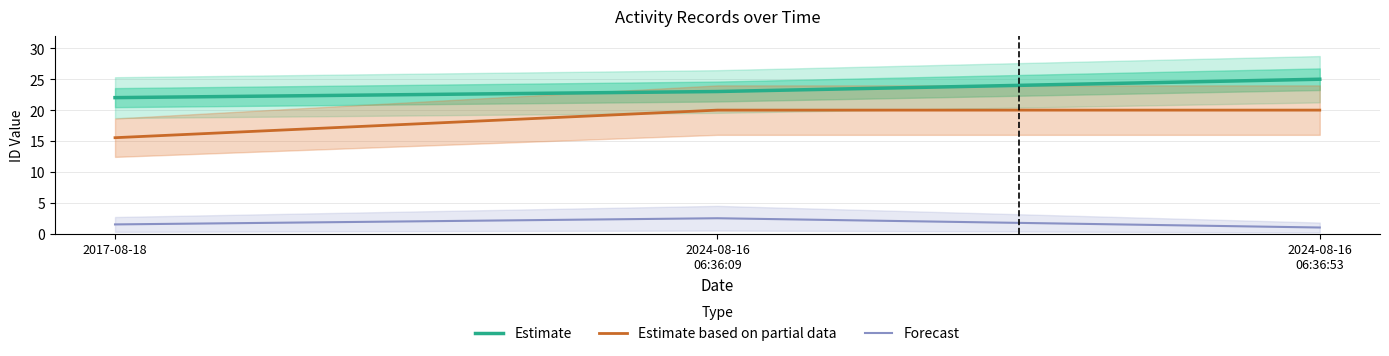

What is the label of the 1st point from the right?

2024-08-16
06:36:53